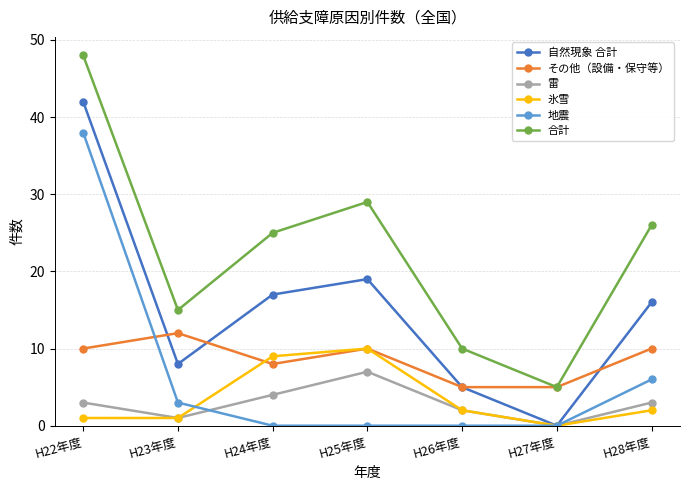

What is the label of the 2nd point from the right?

H27年度